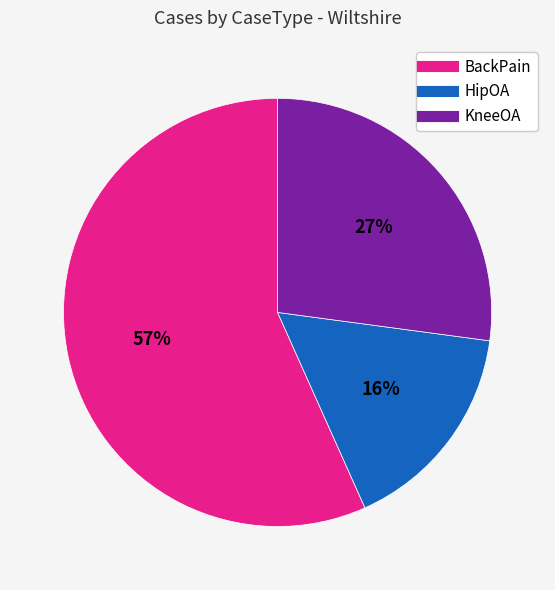

Which slice is the largest?

BackPain